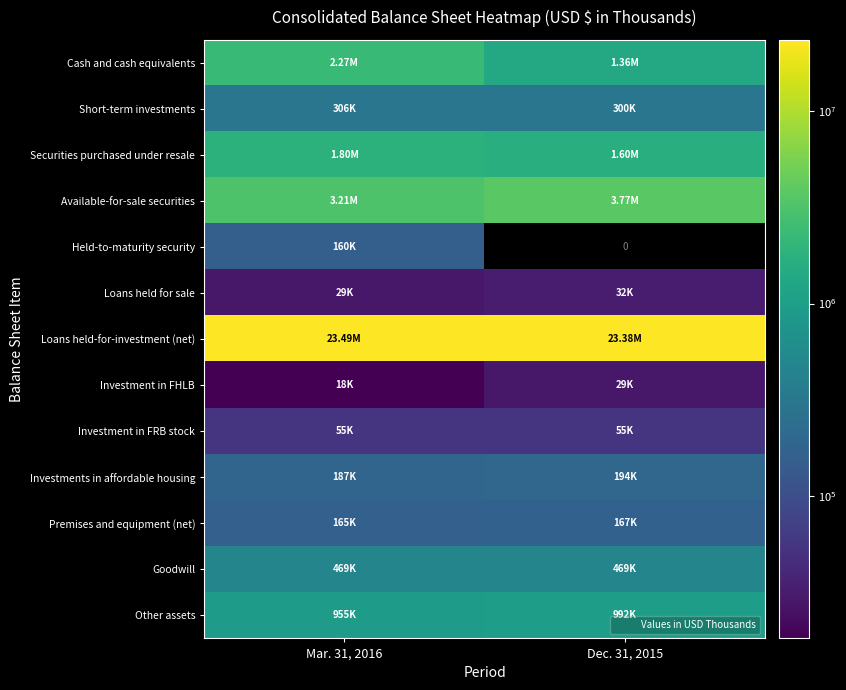

Rank the categories by Loans held for sale value from highest to lowest.

Dec. 31, 2015, Mar. 31, 2016